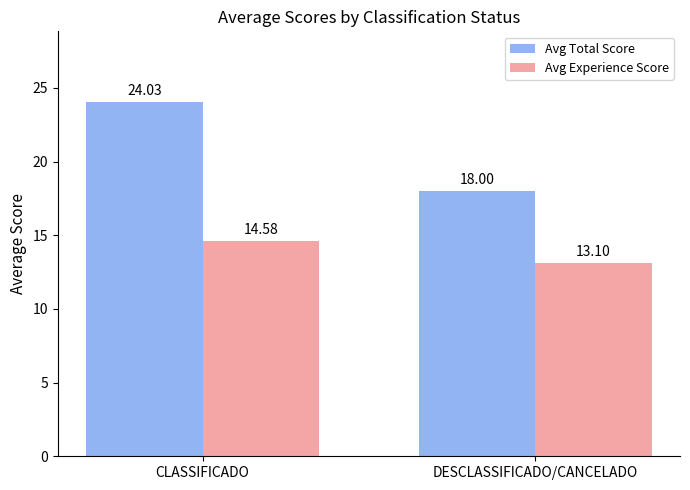

Reading left to right, list all the values displayed in this chart.

Avg Total Score: CLASSIFICADO=24.0	DESCLASSIFICADO/CANCELADO=18.0
Avg Experience Score: CLASSIFICADO=14.6	DESCLASSIFICADO/CANCELADO=13.1